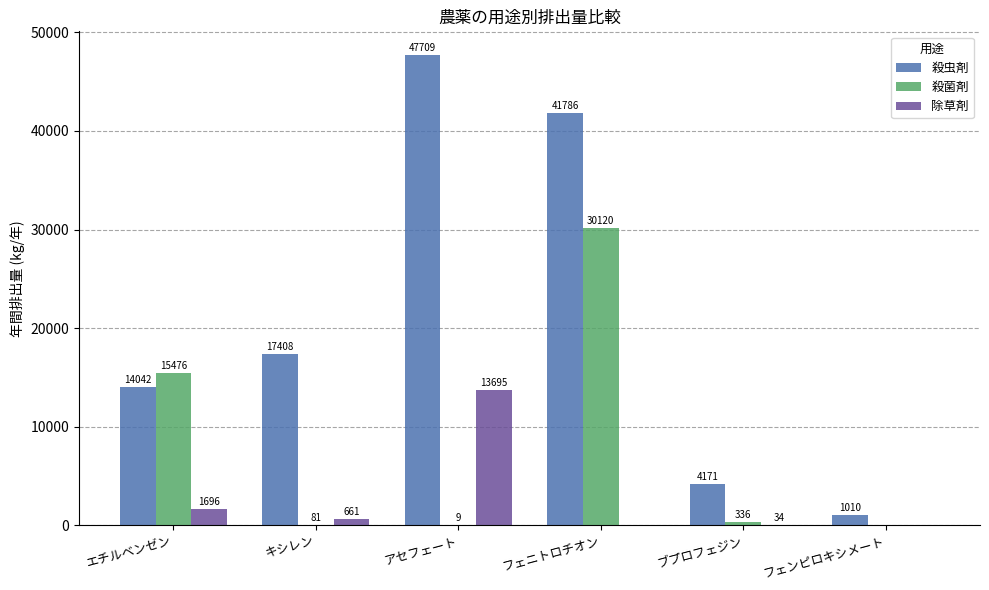

Is it true that 殺虫剤 equals 14042.1 at エチルベンゼン?

True